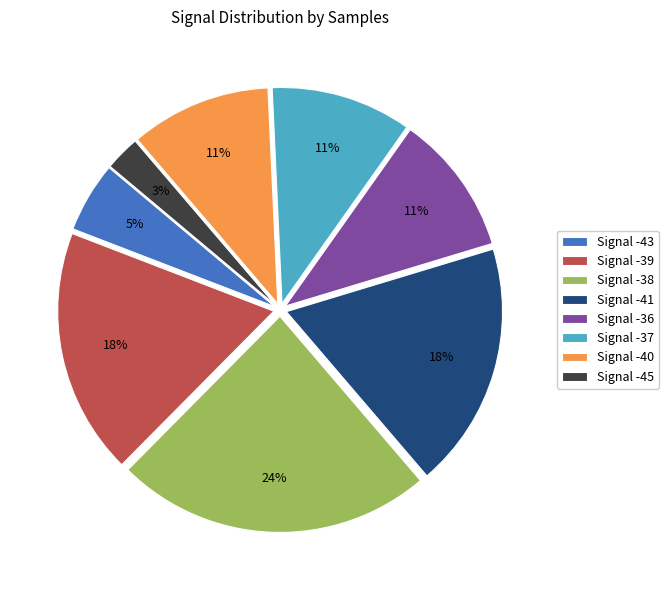

Which has a higher value, Signal -36 or Signal -38?

Signal -38